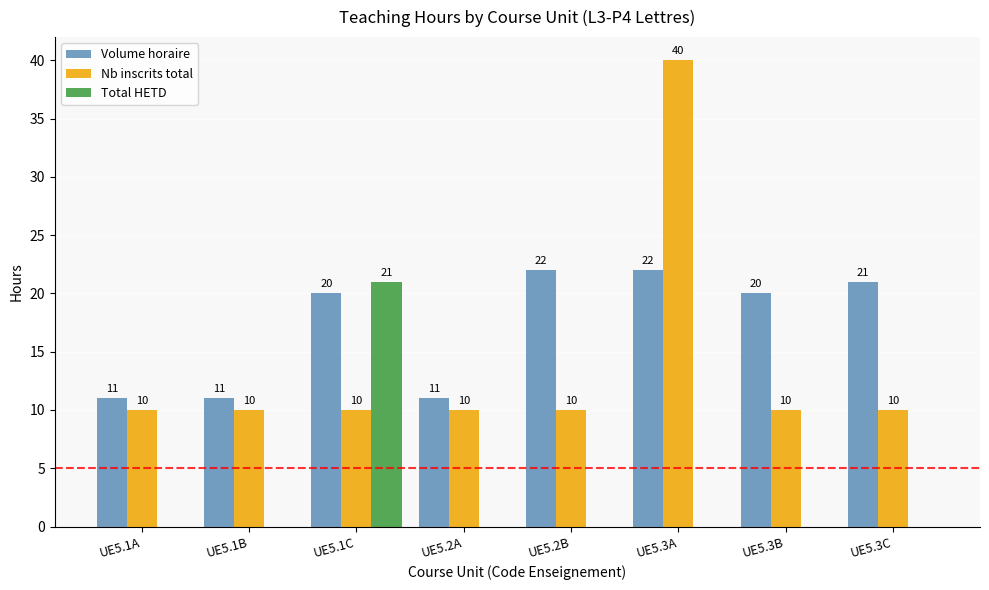

What are all the series names shown in the legend?

Volume horaire, Nb inscrits total, Total HETD